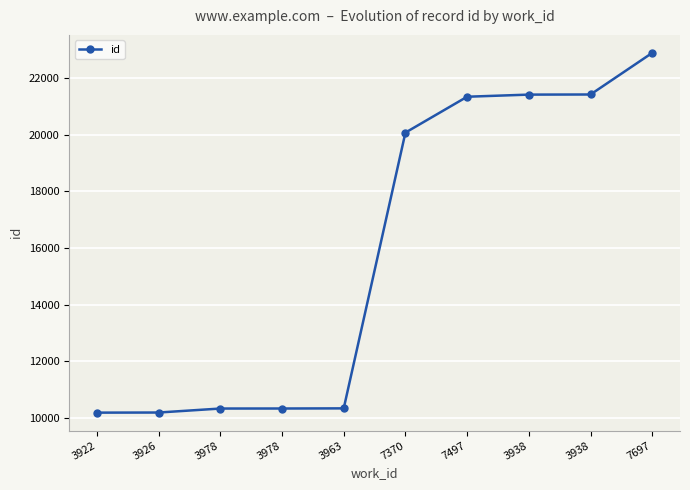

True or false: there are more than 1 points higher than both neighbors.

False